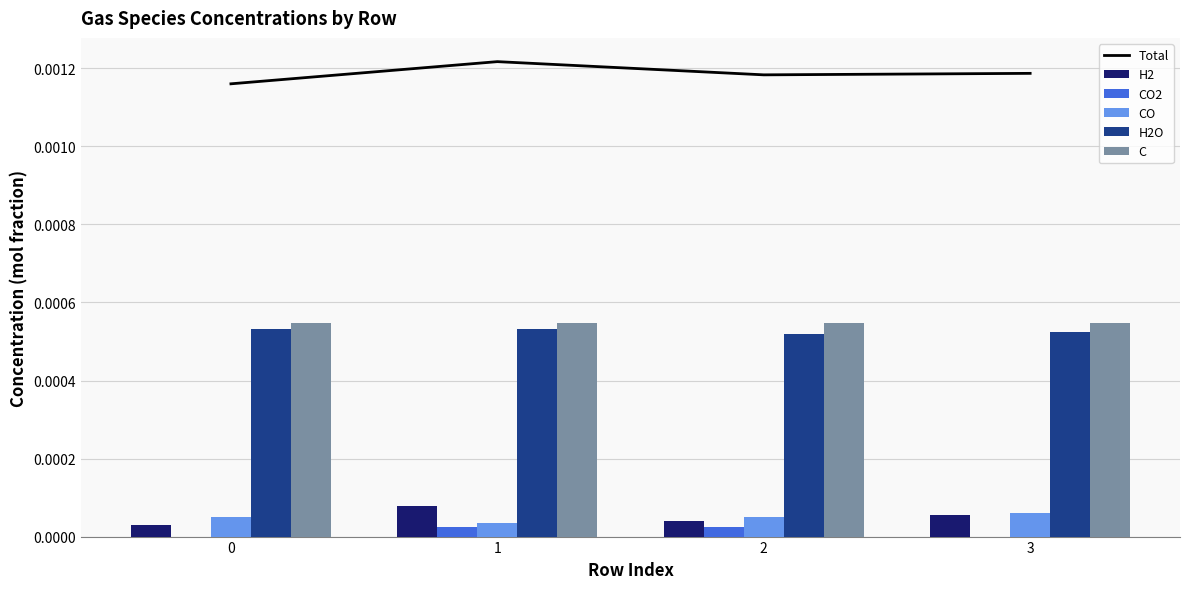

Does the chart contain any negative values?

No